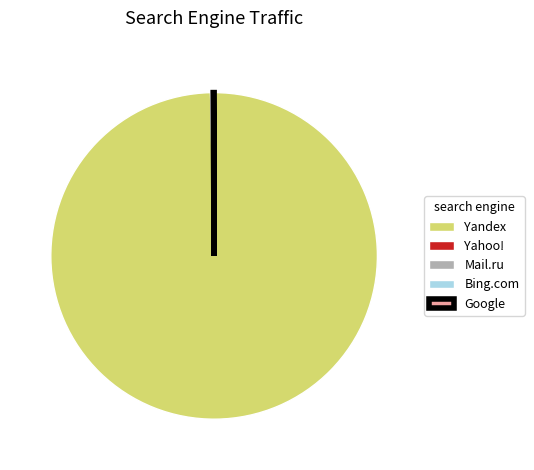

Does Yandex account for over 50% of the chart?

Yes